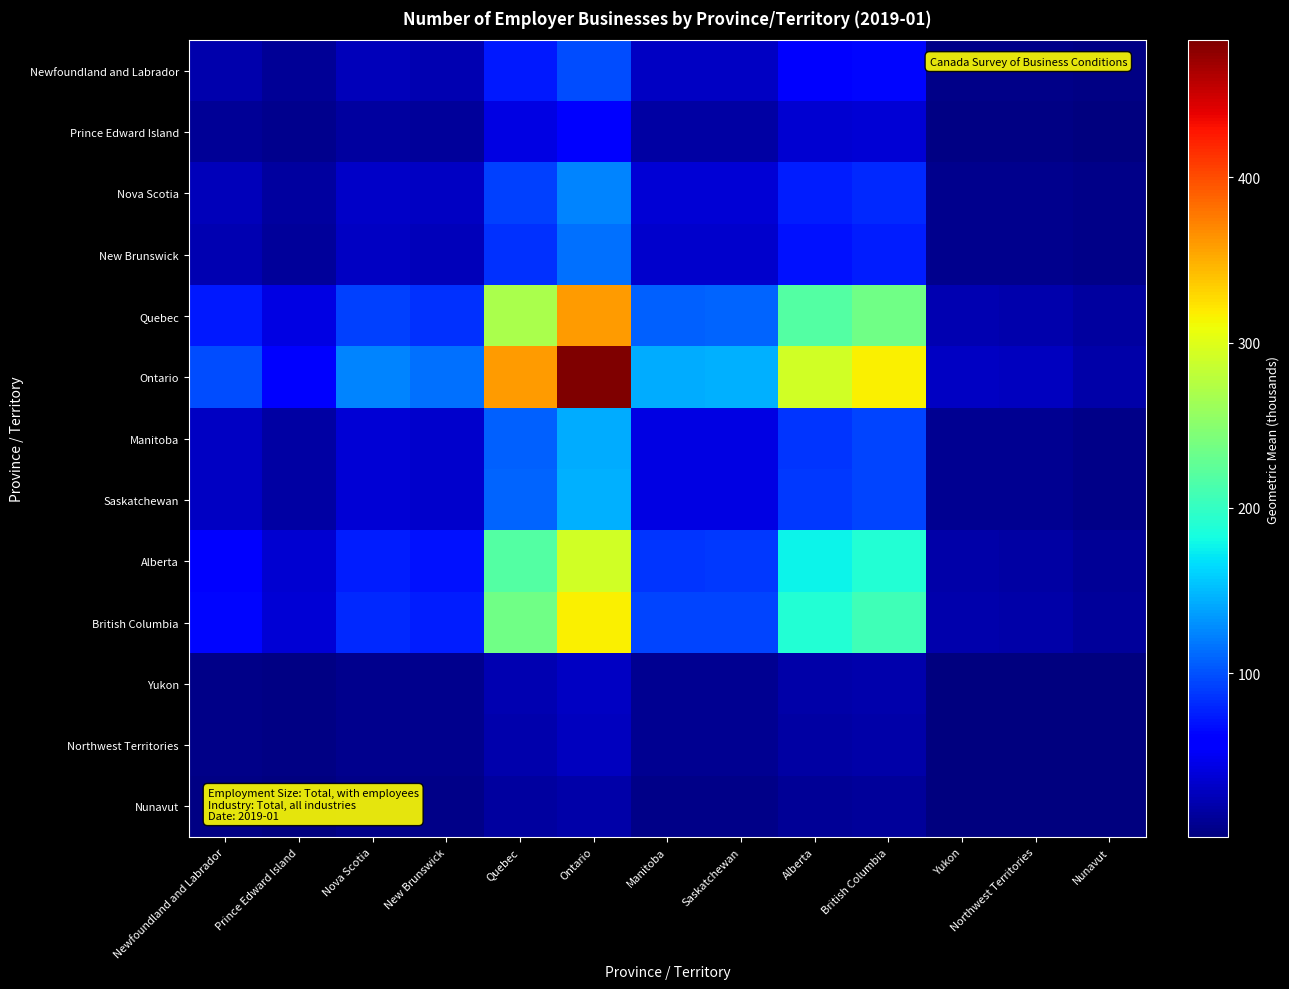

At how many categories does at least one series exceed 69?

9